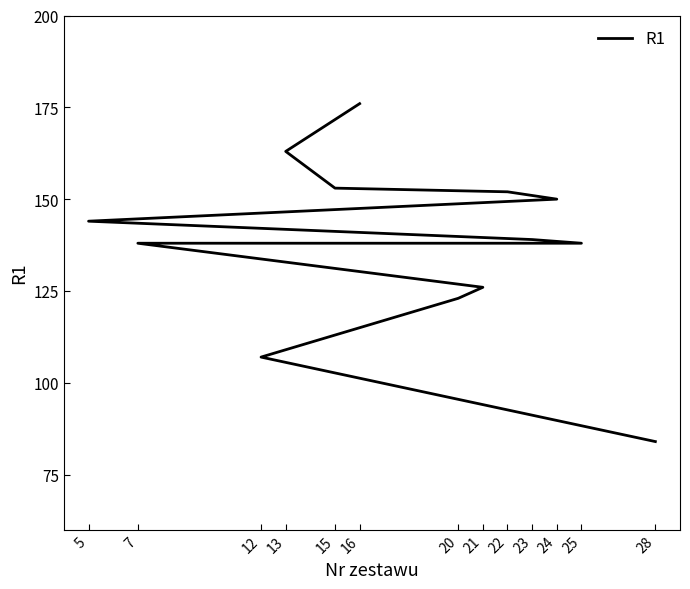

What is the change in value from 22 to 25?

-14